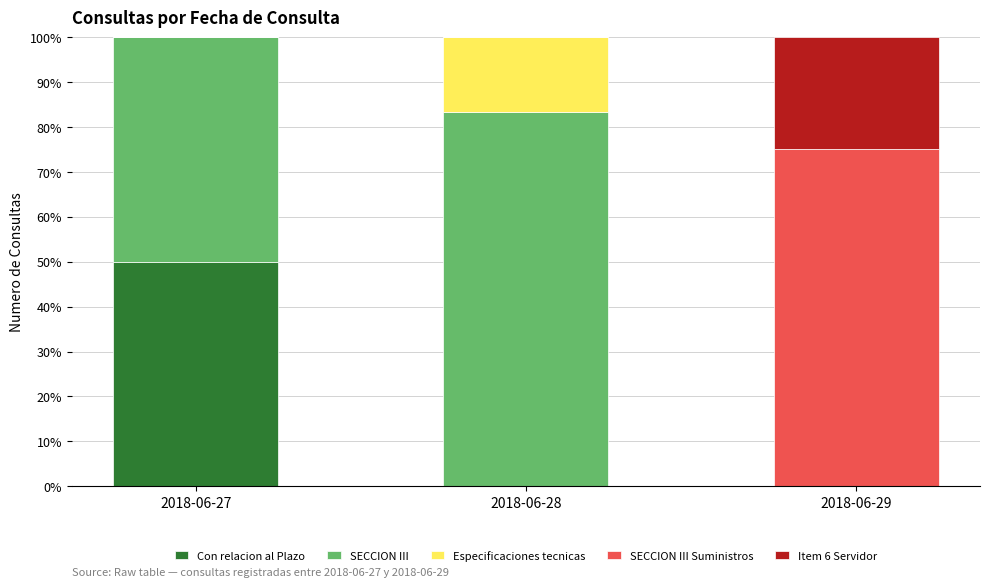

What is the total value across all series at 2018-06-27?

100.0